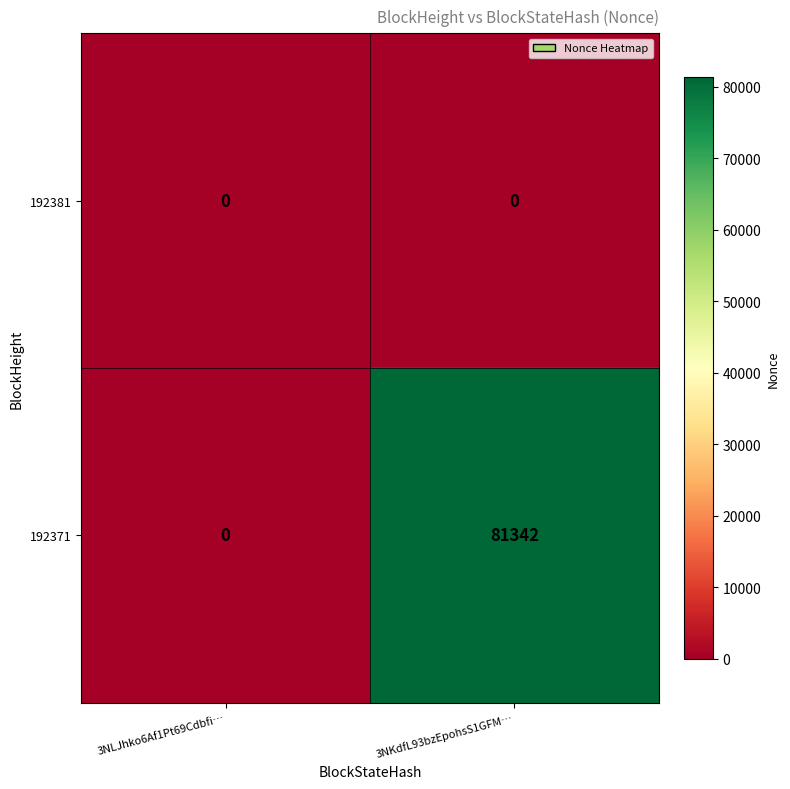

Rank the series by their maximum value, from lowest to highest.

192381, 192371